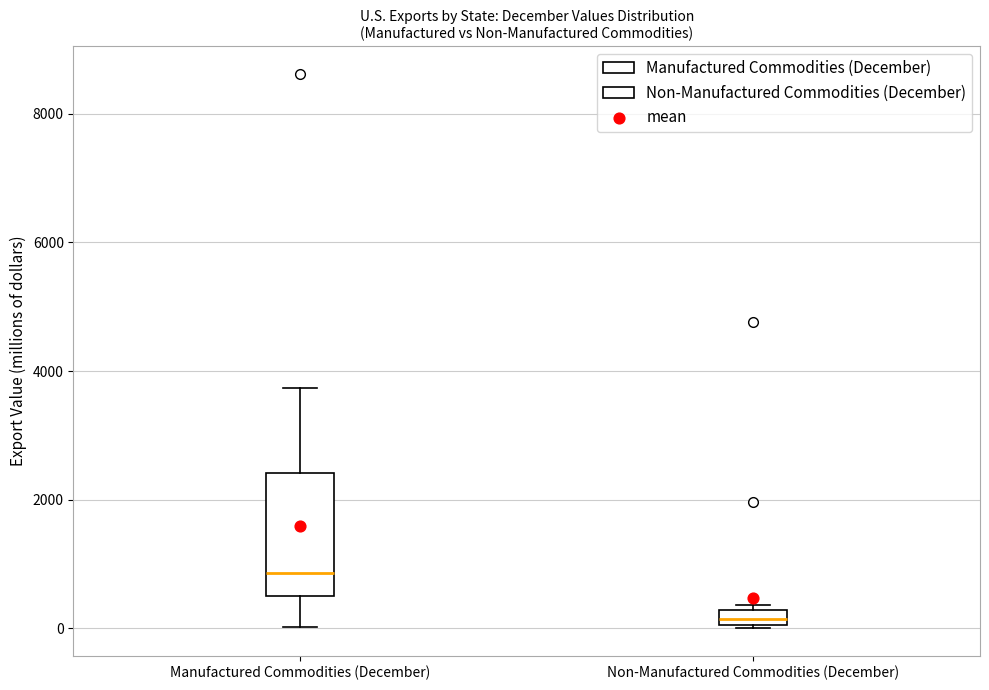

Which box is the tallest, from its lower edge to its upper edge?

Manufactured Commodities (December)